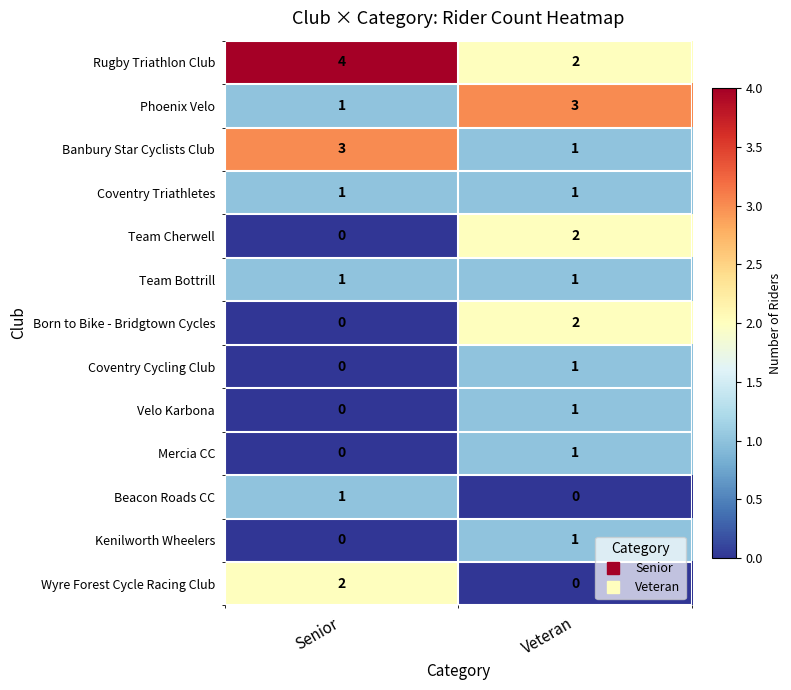

Reading left to right, list all the values displayed in this chart.

Rugby Triathlon Club: Senior=4	Veteran=2
Phoenix Velo: Senior=1	Veteran=3
Banbury Star Cyclists Club: Senior=3	Veteran=1
Coventry Triathletes: Senior=1	Veteran=1
Team Cherwell: Senior=0	Veteran=2
Team Bottrill: Senior=1	Veteran=1
Born to Bike - Bridgtown Cycles: Senior=0	Veteran=2
Coventry Cycling Club: Senior=0	Veteran=1
Velo Karbona: Senior=0	Veteran=1
Mercia CC: Senior=0	Veteran=1
Beacon Roads CC: Senior=1	Veteran=0
Kenilworth Wheelers: Senior=0	Veteran=1
Wyre Forest Cycle Racing Club: Senior=2	Veteran=0